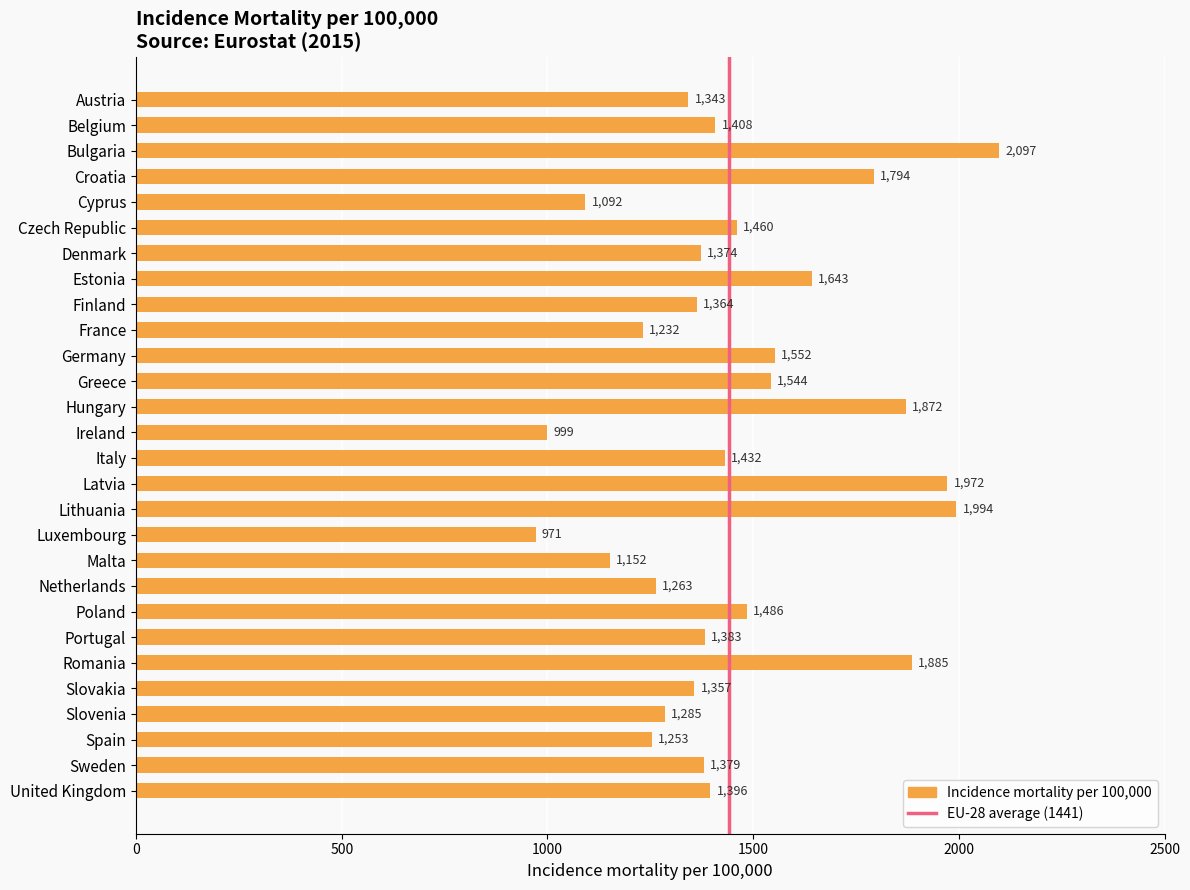

What is the ratio of the value at Slovakia to the value at Slovenia?

1.1